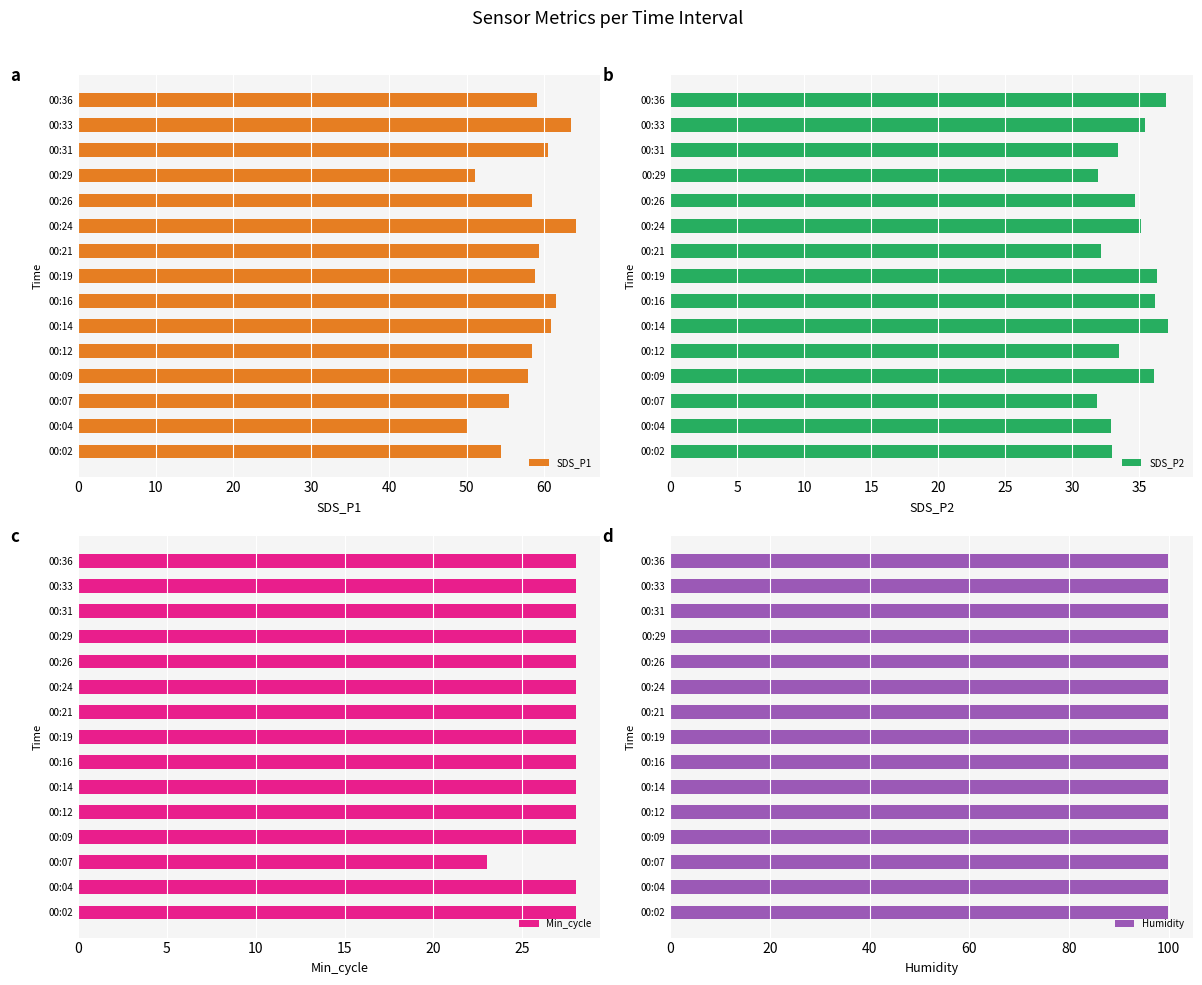

What is the difference between the maximum and minimum values in the SDS_P2 series?

5.3